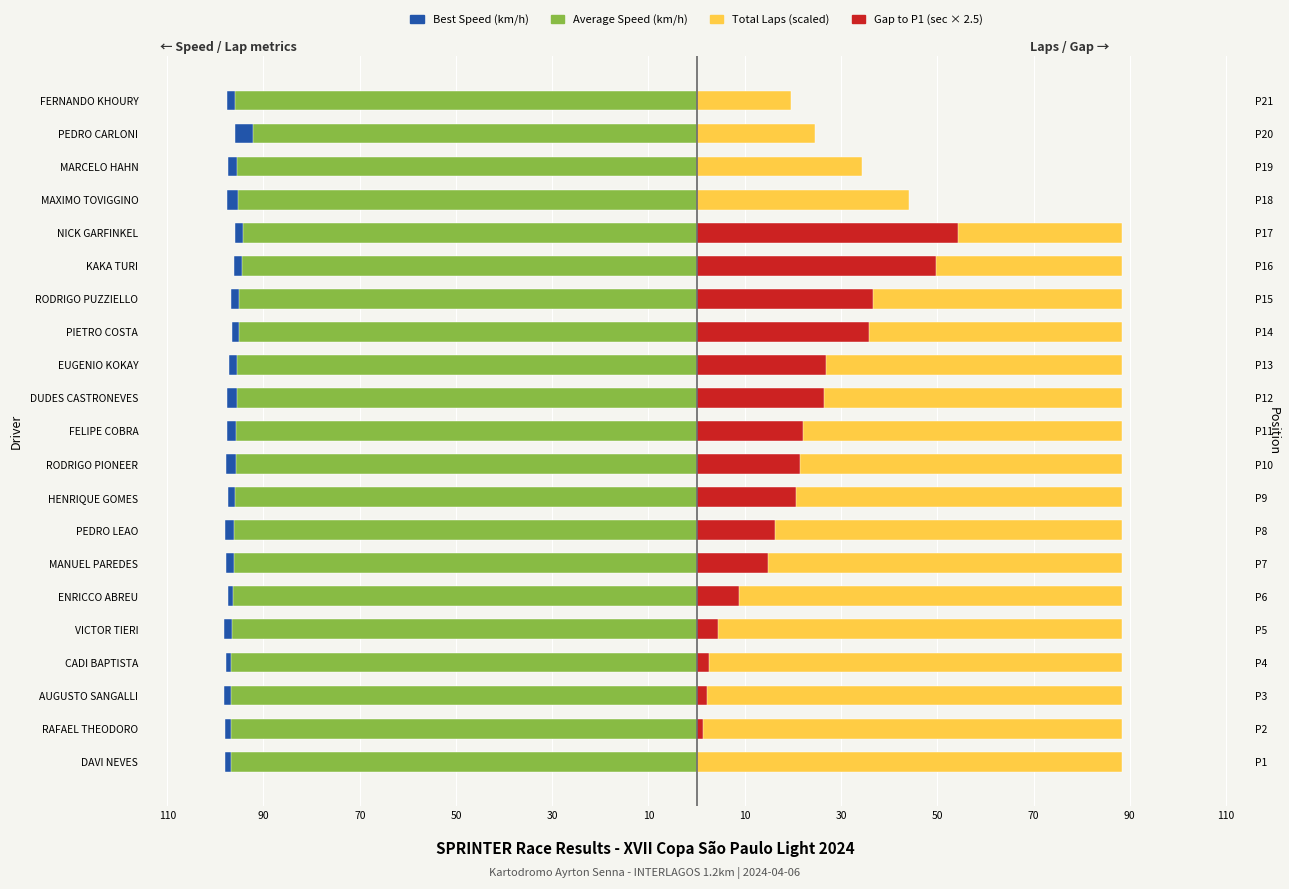

What is the spread (max minus min) of values at PEDRO CARLONI?

120.4